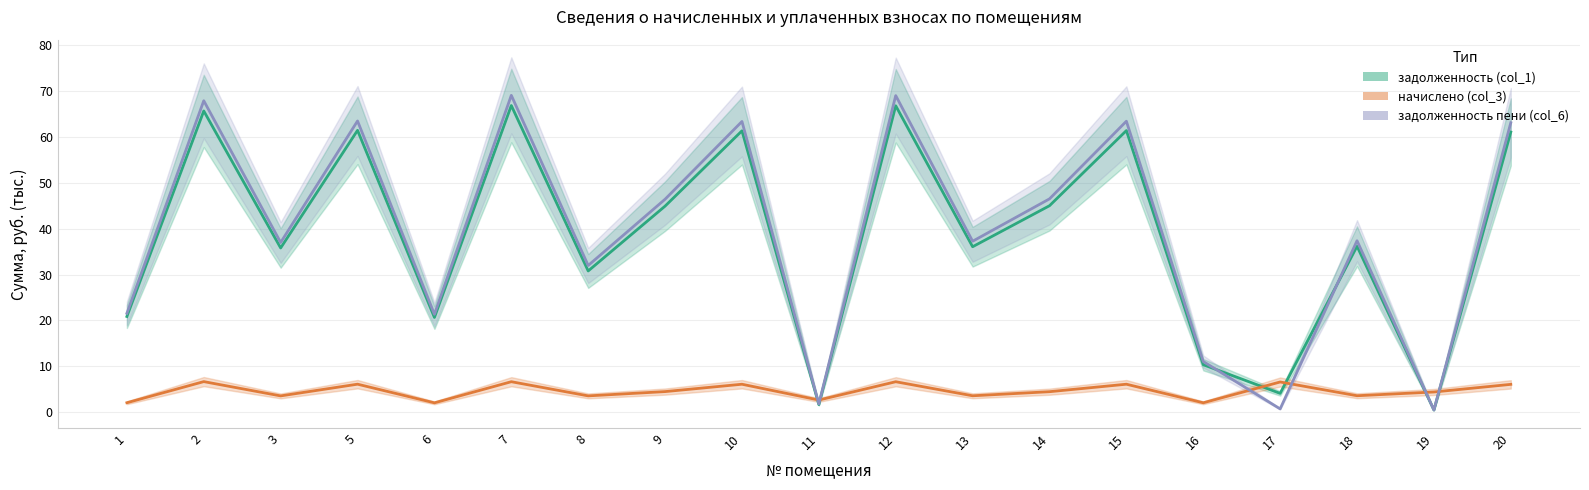

At which label does начислено (col_3) first exceed 4?

2